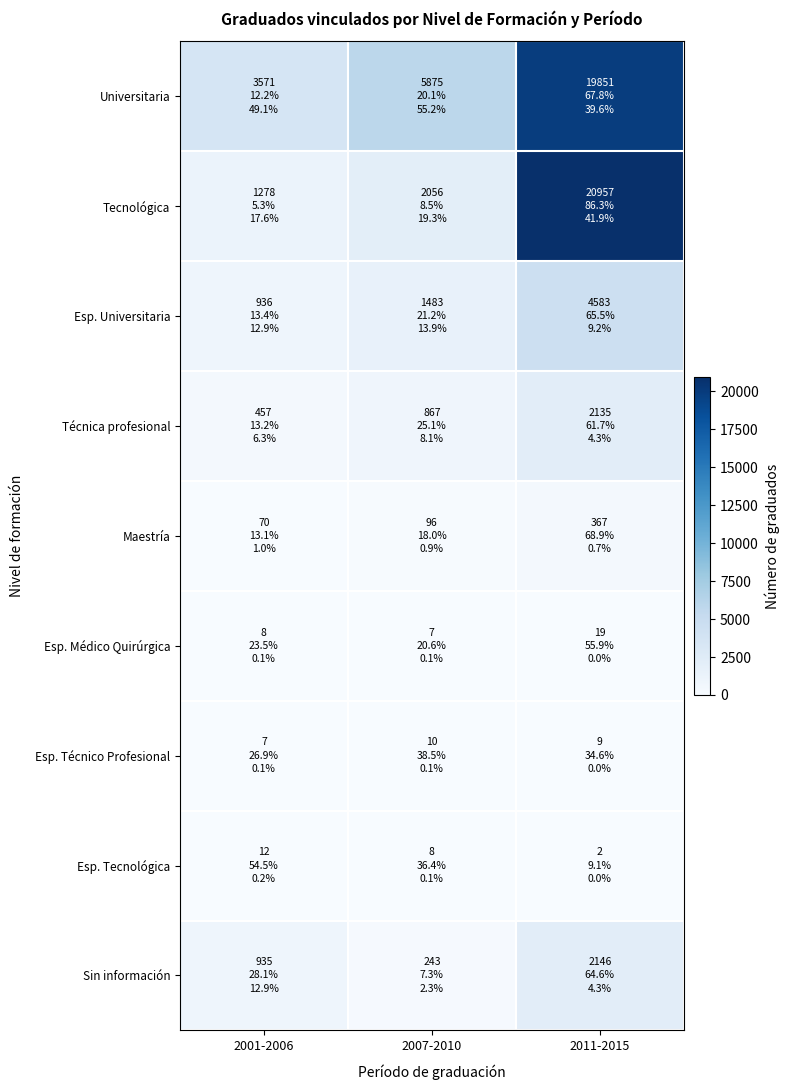

What is the total value across all series at 2007-2010?

10645